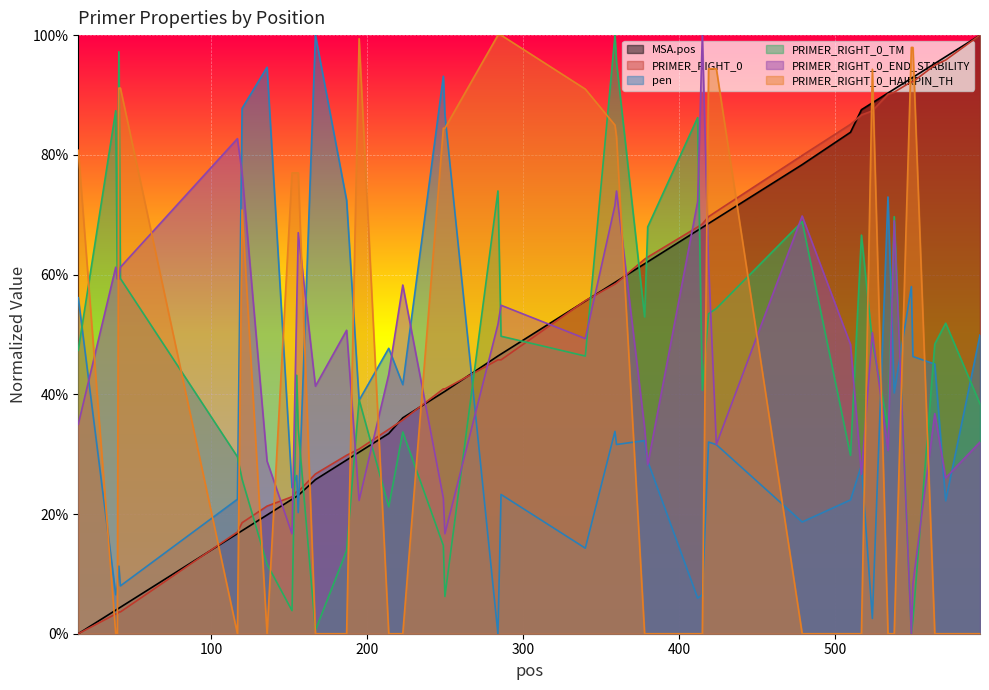

Which series changed the most between 286 and 359?

PRIMER_RIGHT_0_TM